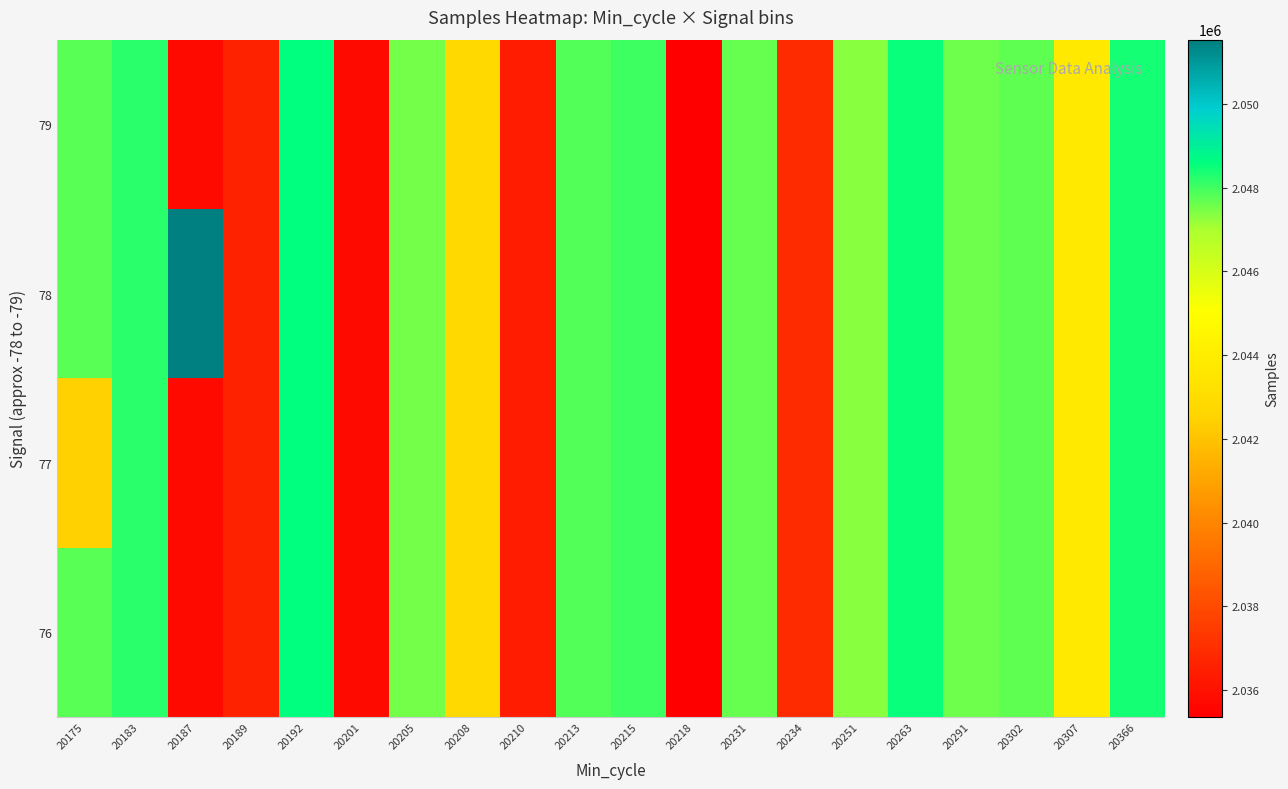

Reading left to right, what are all the values shown in this chart?

76: 20175=2047754	20183=2048218	20187=2035776	20189=2036599	20192=2048611	20201=2035766	20205=2047540	20208=2042812	20210=2036414	20213=2047870	20215=2048034	20218=2035353	20231=2047648	20234=2036890	20251=2047330	20263=2048550	20291=2047562	20302=2047737	20307=2043700	20366=2048383
77: 20175=2042464	20183=2048218	20187=2035776	20189=2036599	20192=2048611	20201=2035766	20205=2047540	20208=2042812	20210=2036414	20213=2047870	20215=2048034	20218=2035353	20231=2047648	20234=2036890	20251=2047330	20263=2048550	20291=2047562	20302=2047737	20307=2043700	20366=2048383
78: 20175=2047754	20183=2048218	20187=2051538	20189=2036599	20192=2048611	20201=2035766	20205=2047540	20208=2042812	20210=2036414	20213=2047870	20215=2048034	20218=2035353	20231=2047648	20234=2036890	20251=2047330	20263=2048550	20291=2047562	20302=2047737	20307=2043700	20366=2048383
79: 20175=2047754	20183=2048218	20187=2035776	20189=2036599	20192=2048611	20201=2035766	20205=2047540	20208=2042812	20210=2036414	20213=2047870	20215=2048034	20218=2035353	20231=2047648	20234=2036890	20251=2047330	20263=2048550	20291=2047562	20302=2047737	20307=2043700	20366=2048383